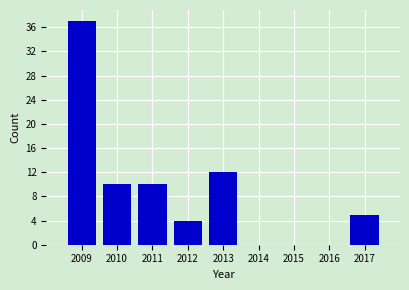

Reading left to right, list all the values displayed in this chart.

2009=37	2010=10	2011=10	2012=4	2013=12	2014=0	2015=0	2016=0	2017=5